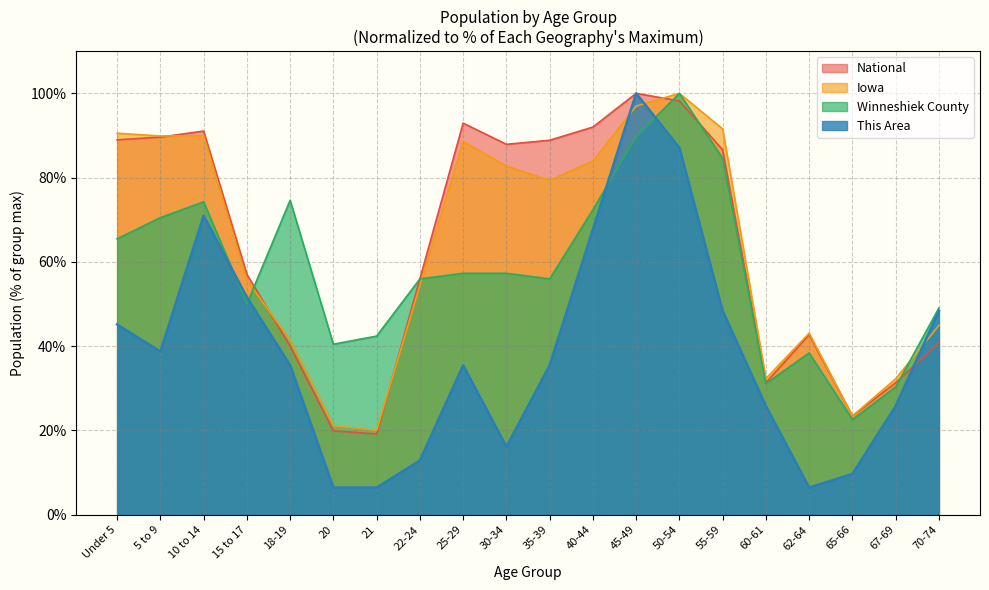

What is the minimum value shown in the chart?

6.5